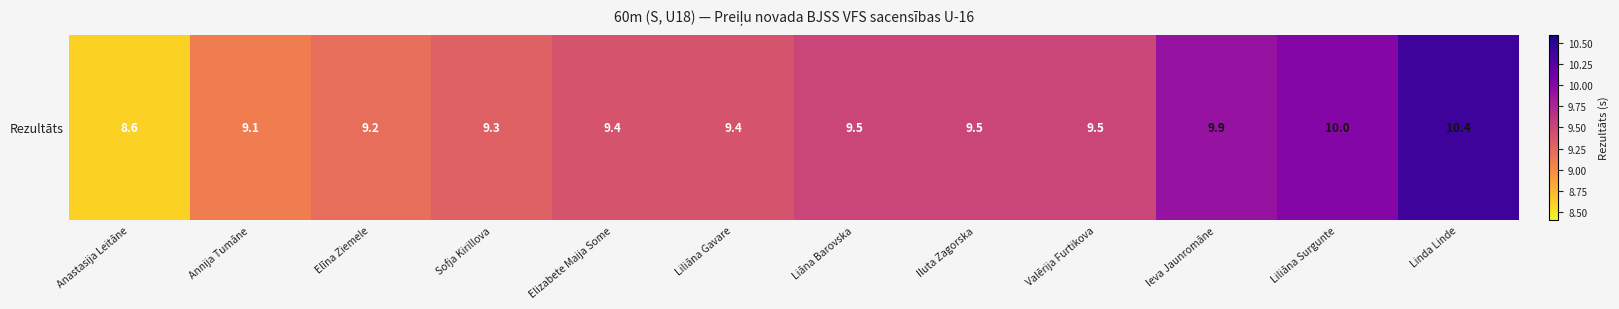

Count the number of categories in the chart.

12